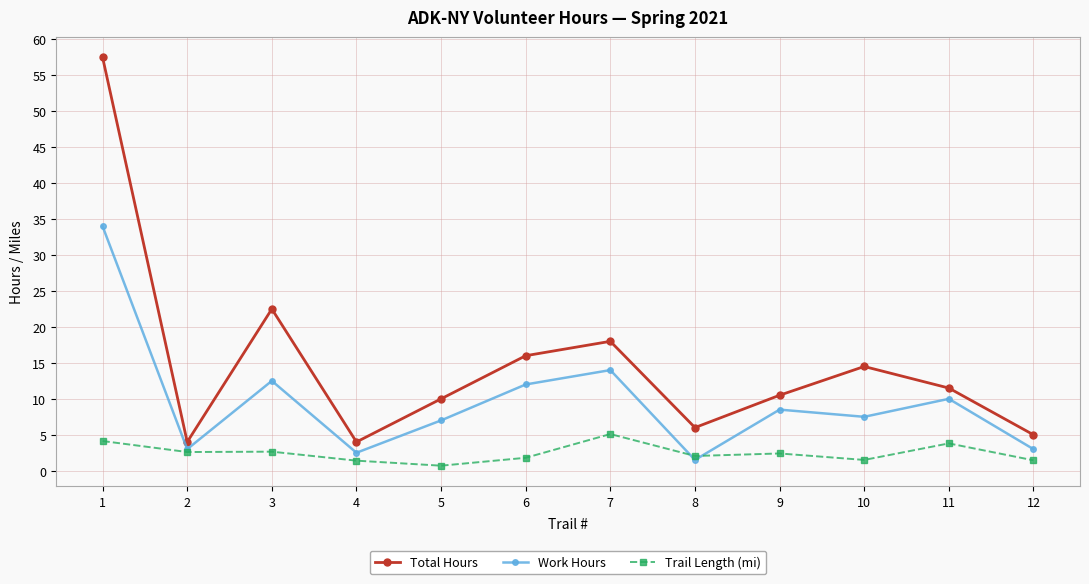

Is the value of Total Hours at 5 greater than the value of Trail Length (mi) at 1?

Yes